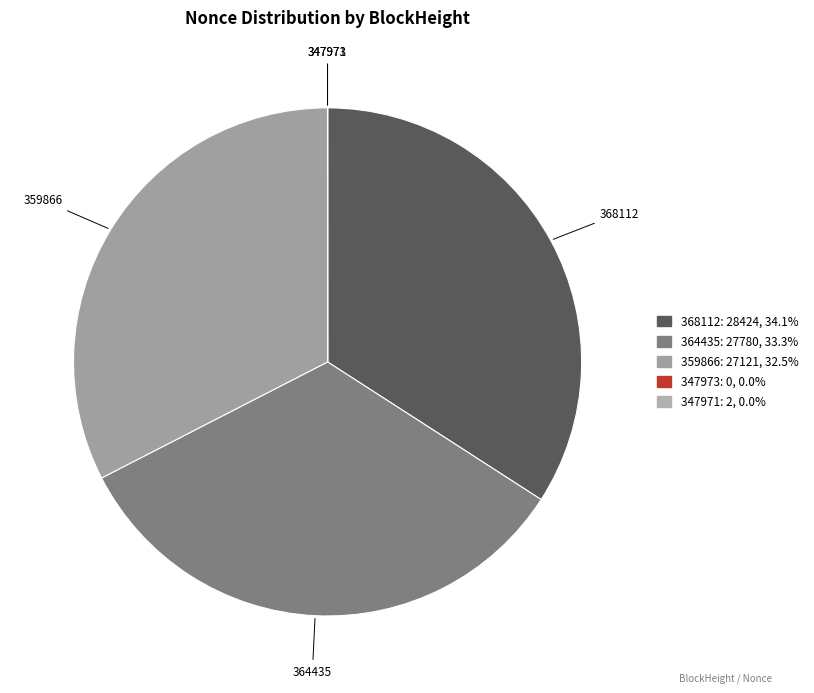

Does 359866 account for over 50% of the chart?

No